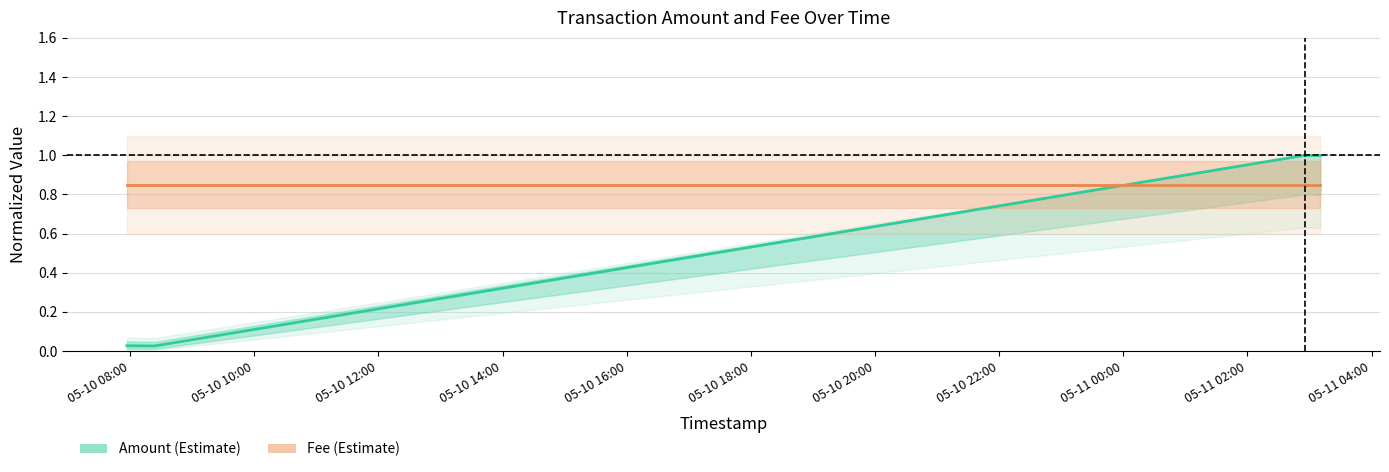

True or false: Amount and Fee cross at least once.

True